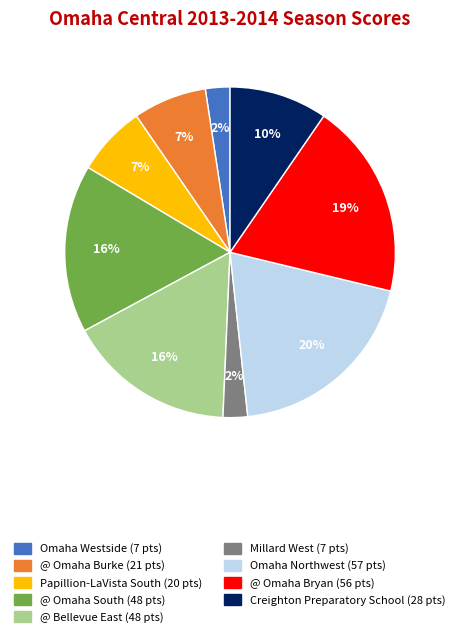

To the nearest percent, what is the average slice percentage?

11%